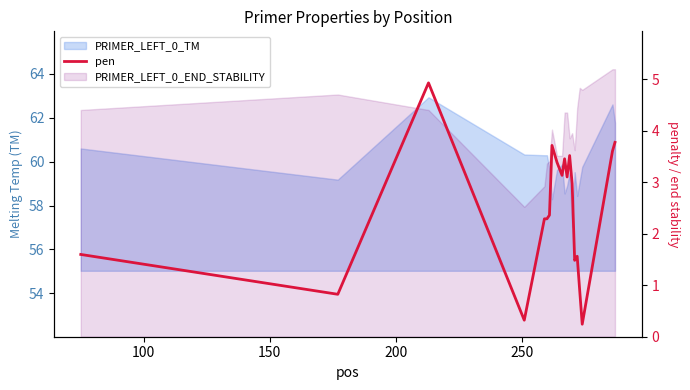

How many data points are above 2?

13